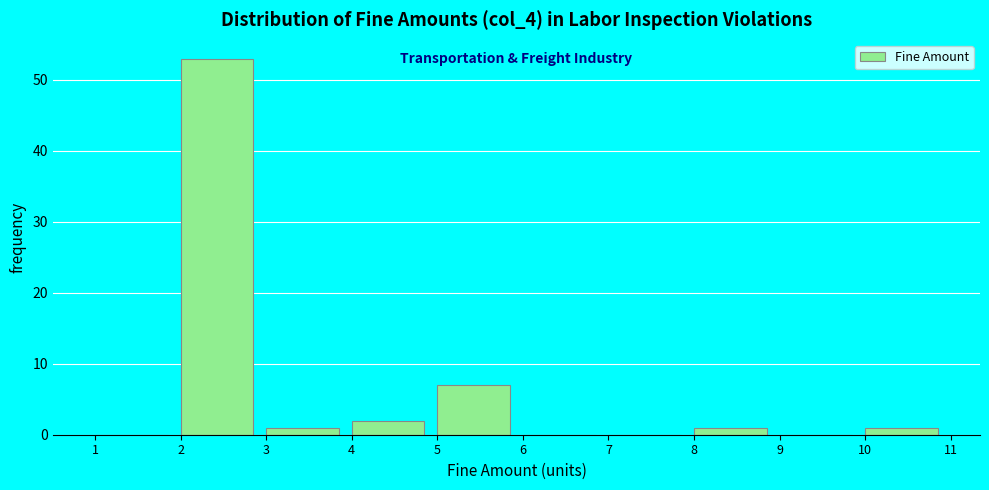

Reading left to right, transcribe this chart: for each bar, give the range it covers on the x-axis and its height. The values are not printed on the chart, so give them approximately, as read against the axis.

1 to 2: 0
2 to 3: 53
3 to 4: 1
4 to 5: 2
5 to 6: 7
6 to 7: 0
7 to 8: 0
8 to 9: 1
9 to 10: 0
10 to 11: 1